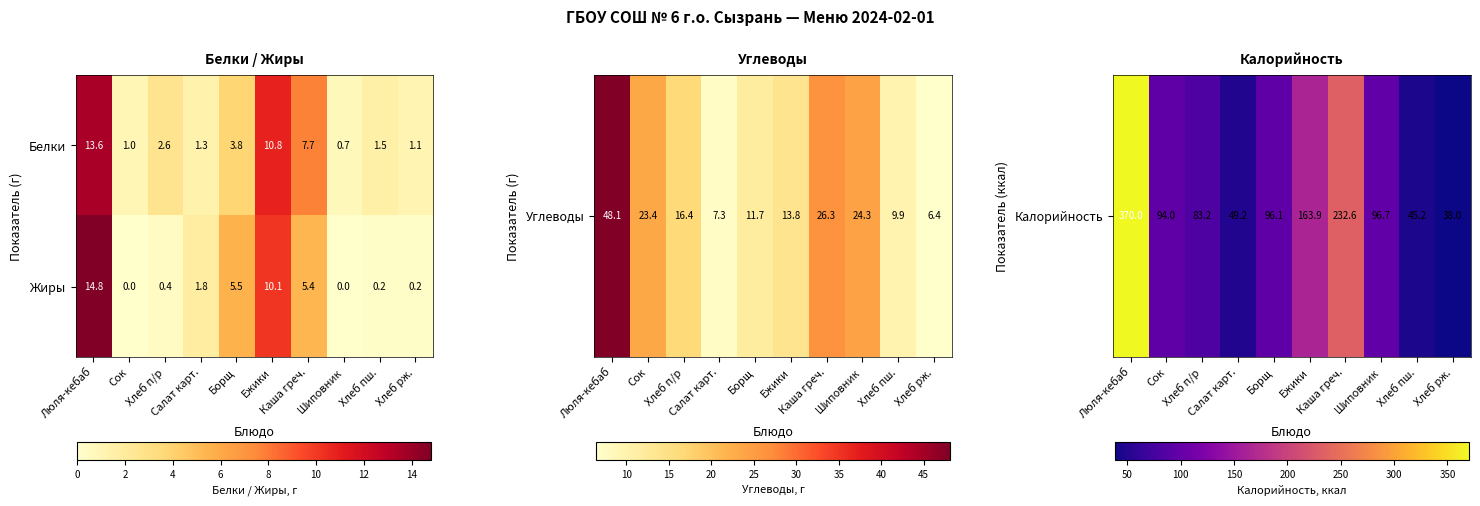

What is the minimum value for Белки?

0.7